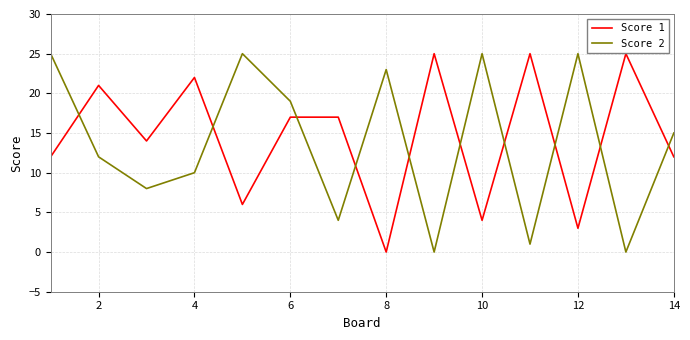

After their last crossing, which series has the higher values: Score 2 or Score 1?

Score 2